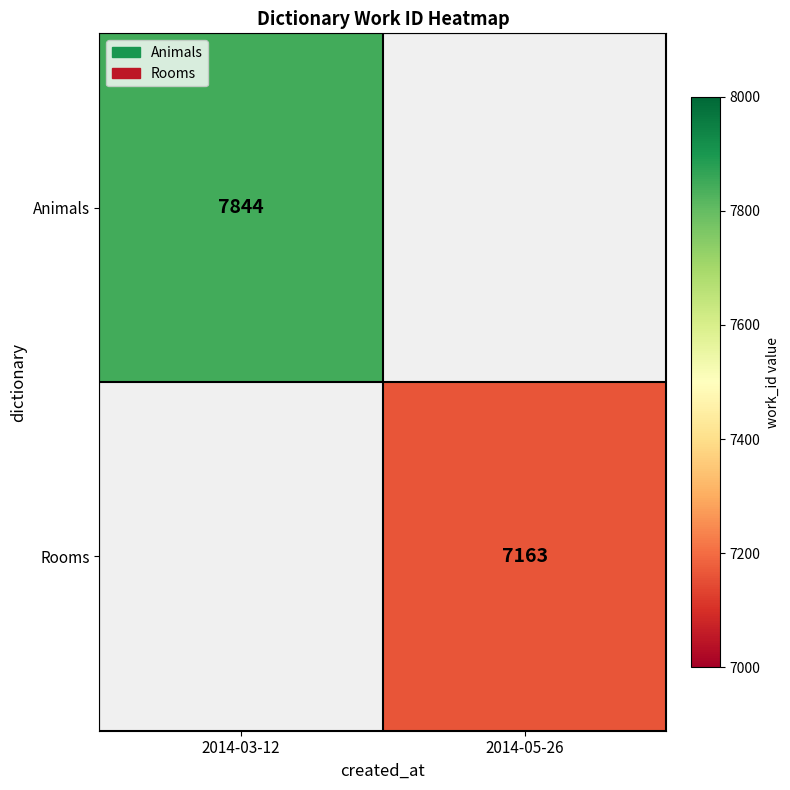

The Rooms series shows 2802 at 2014-05-26. True or false?

False